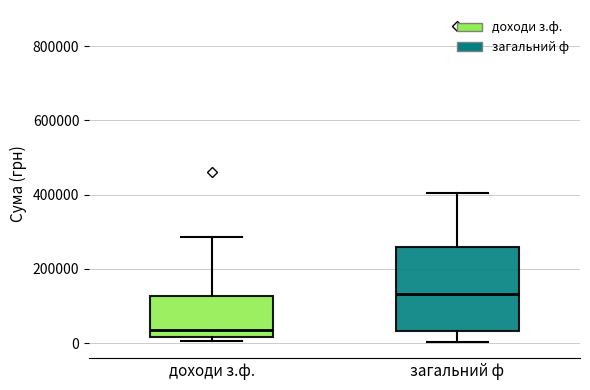

Reading left to right, transcribe this box plot: for each box, give where its median line is, the range the box spans, and where its two whiskers end, as read against the y-axis. The values are not printed on the chart, so give them approximately, as read against the axis.

доходи з.ф.: median 40000, box 20000 to 120000, whiskers 0 to 280000
загальний ф: median 140000, box 40000 to 260000, whiskers 0 to 400000